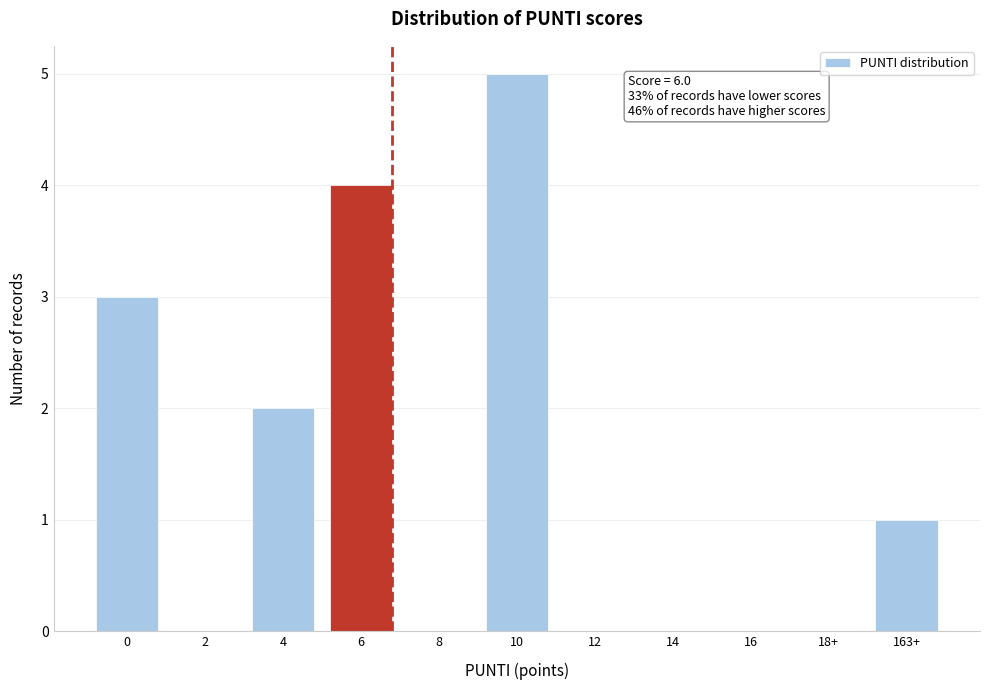

Reading left to right, extract all data points from this chart.

0=3	2=0	4=2	6=4	8=0	10=5	12=0	14=0	16=0	18+=0	163+=1